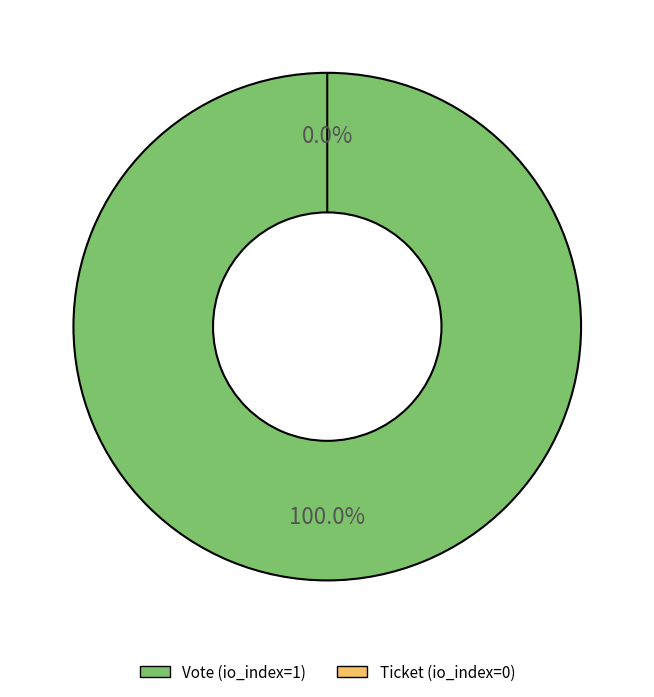

To the nearest percent, what is the average slice percentage?

50%